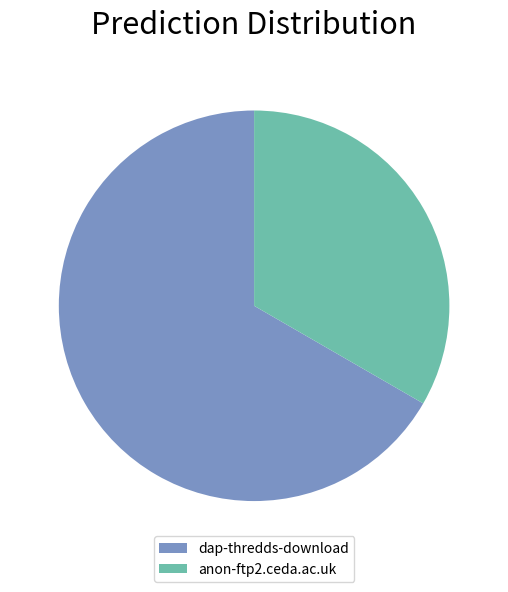

Is it true that anon-ftp2.ceda.ac.uk is 40% of the pie?

False